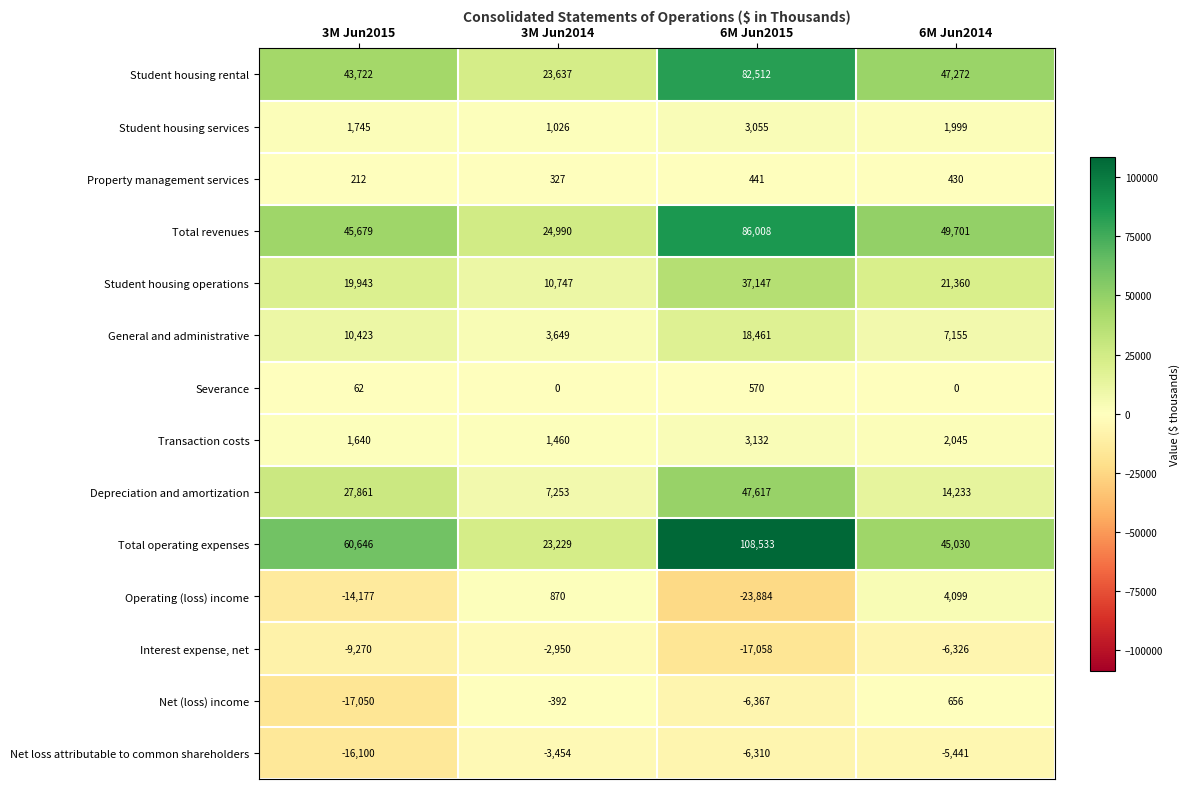

Read the Interest expense, net value at 3M Jun2014, to the nearest 50.

-2950